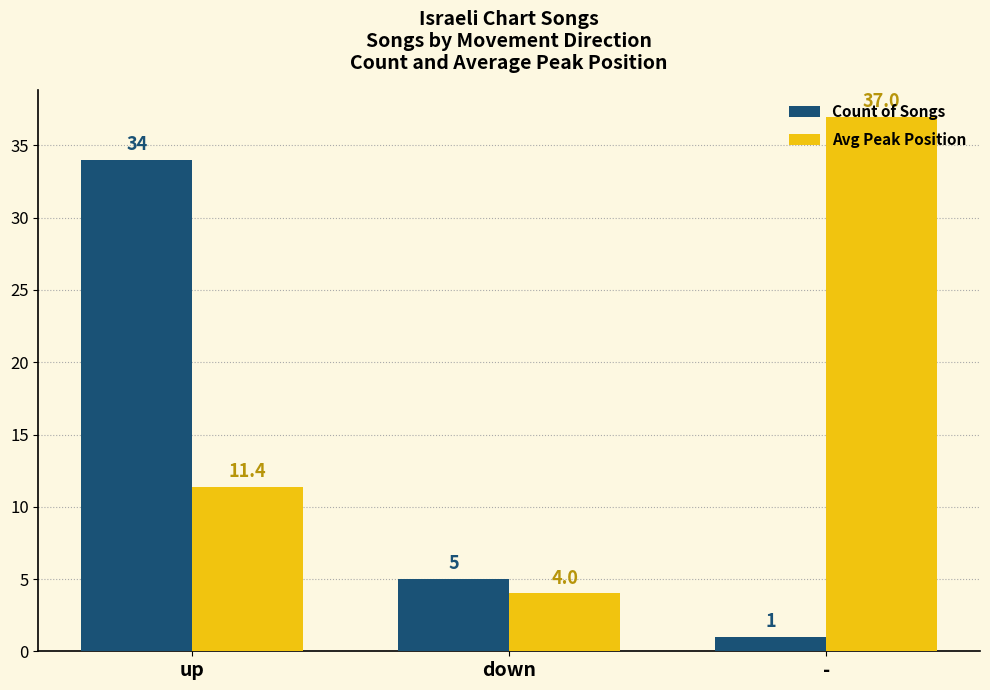

What is the label of the 1st bar from the left?

up